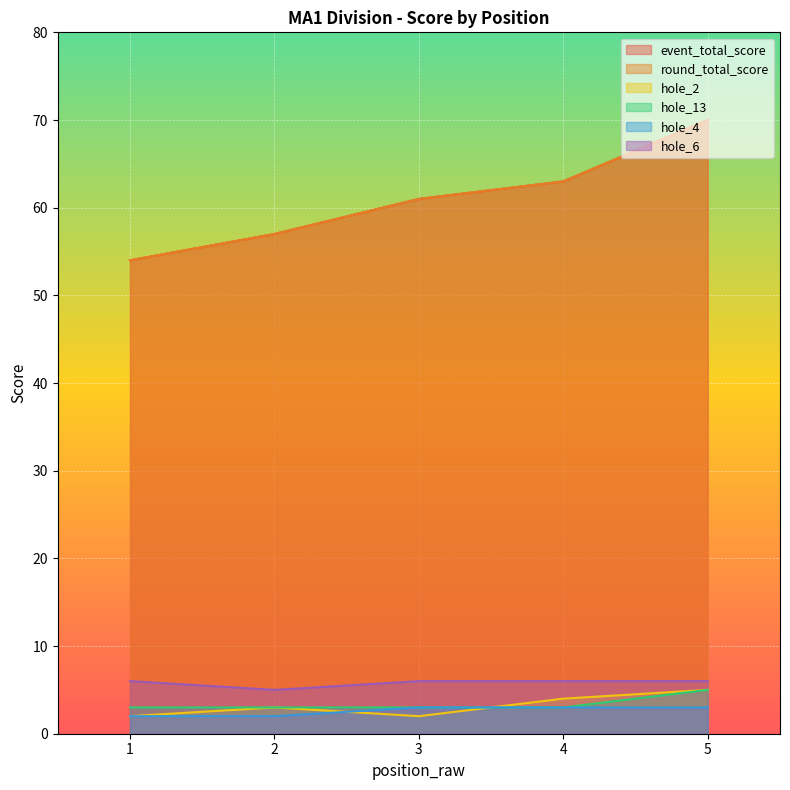

Which series changed the most between 3 and 4?

event_total_score